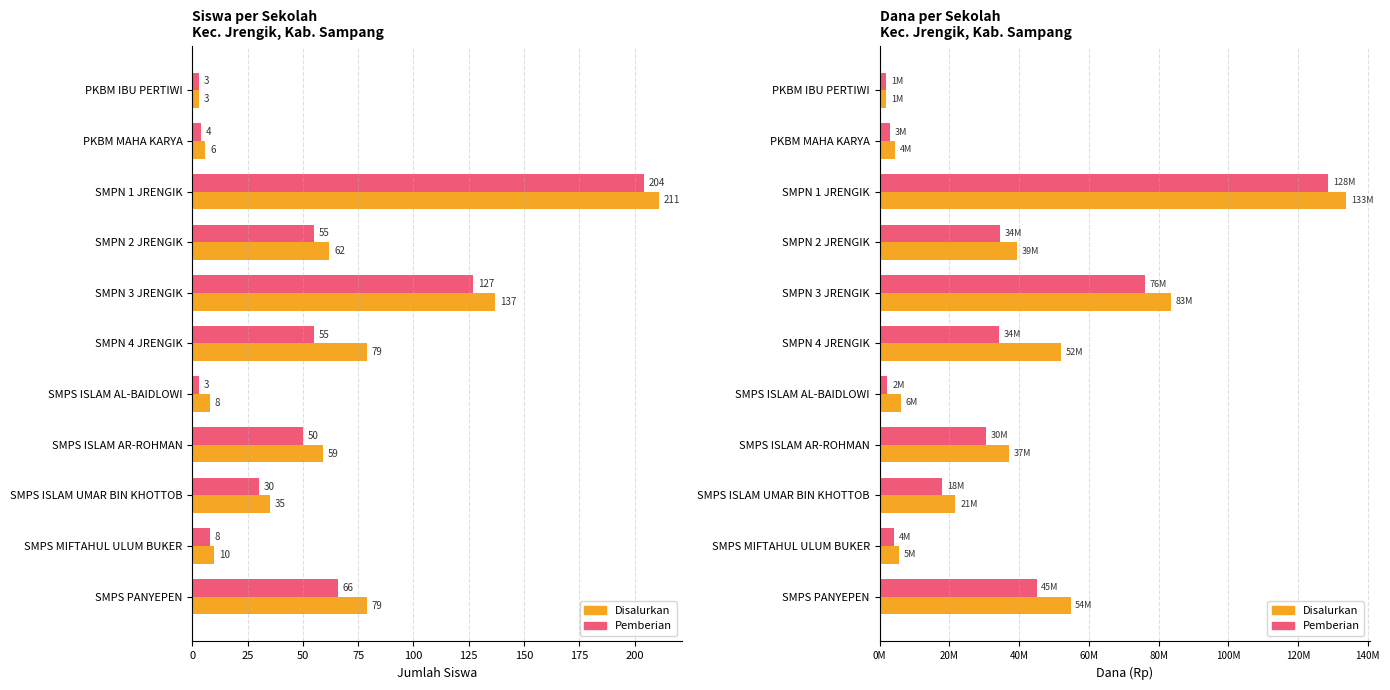

Between SMPS ISLAM AR-ROHMAN and PKBM MAHA KARYA, which is larger?

SMPS ISLAM AR-ROHMAN